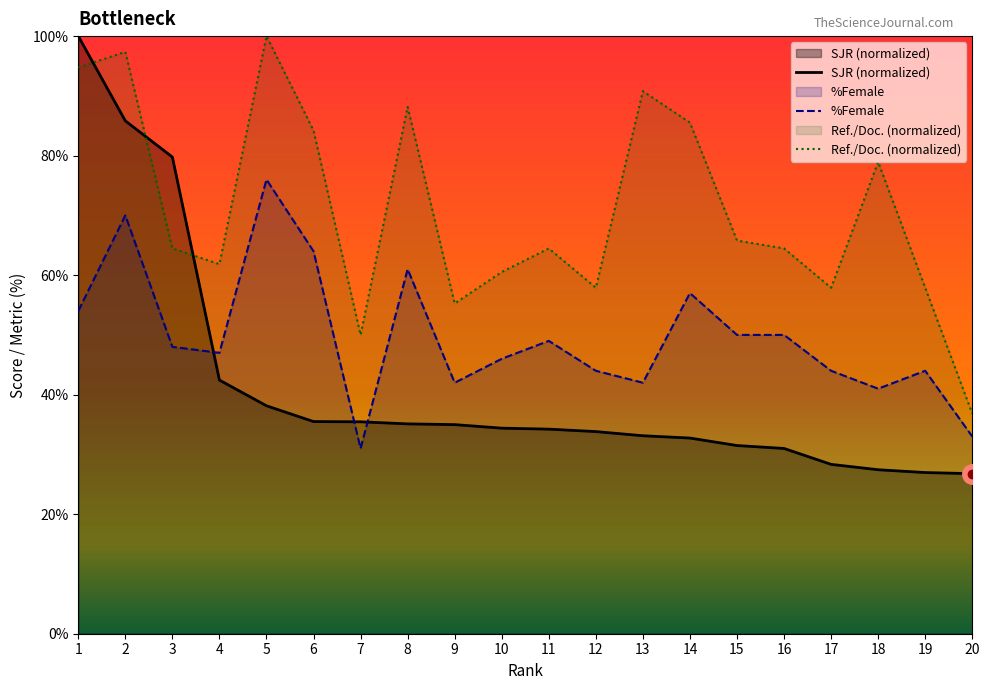

How many interior local valleys does the Ref./Doc. (normalized) series have?

5